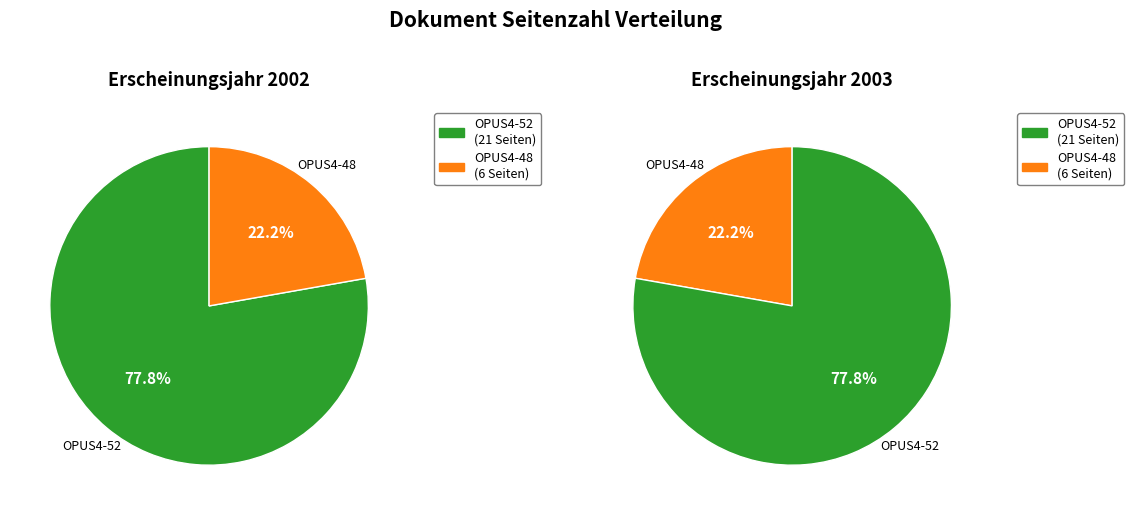

Which slice represents more than half of the pie?

OPUS4-52